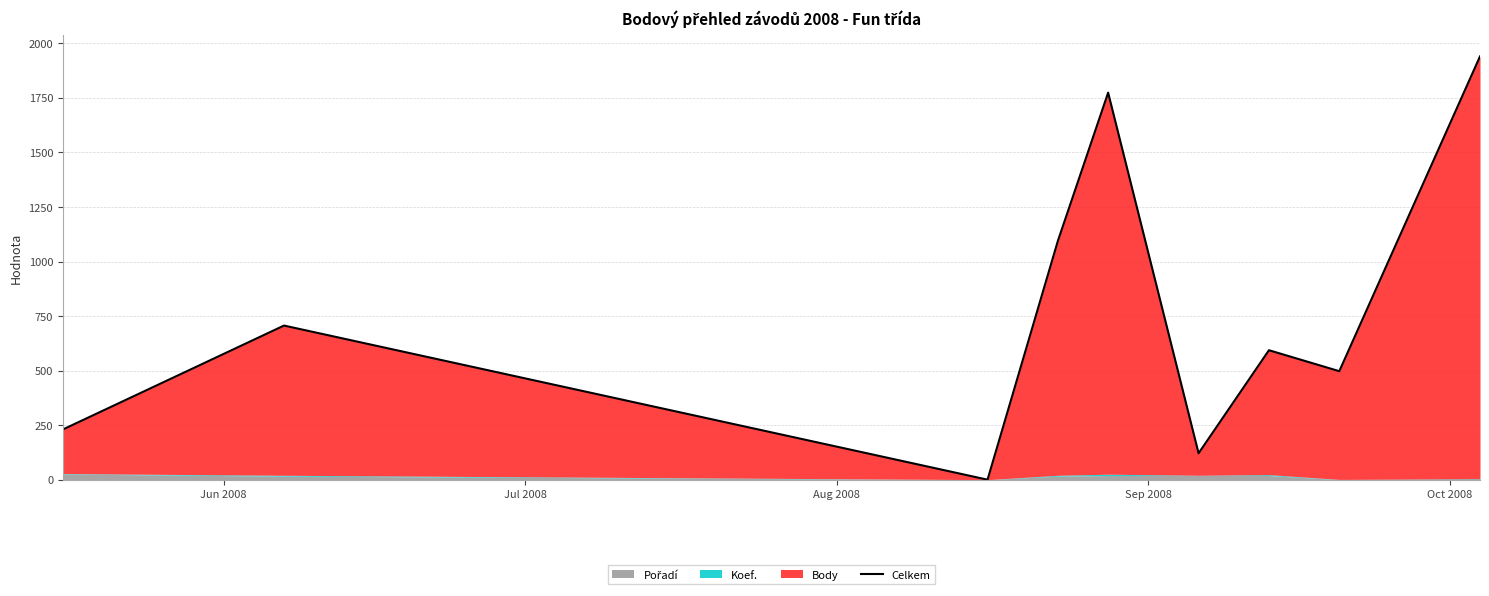

What is the smallest value displayed?

1